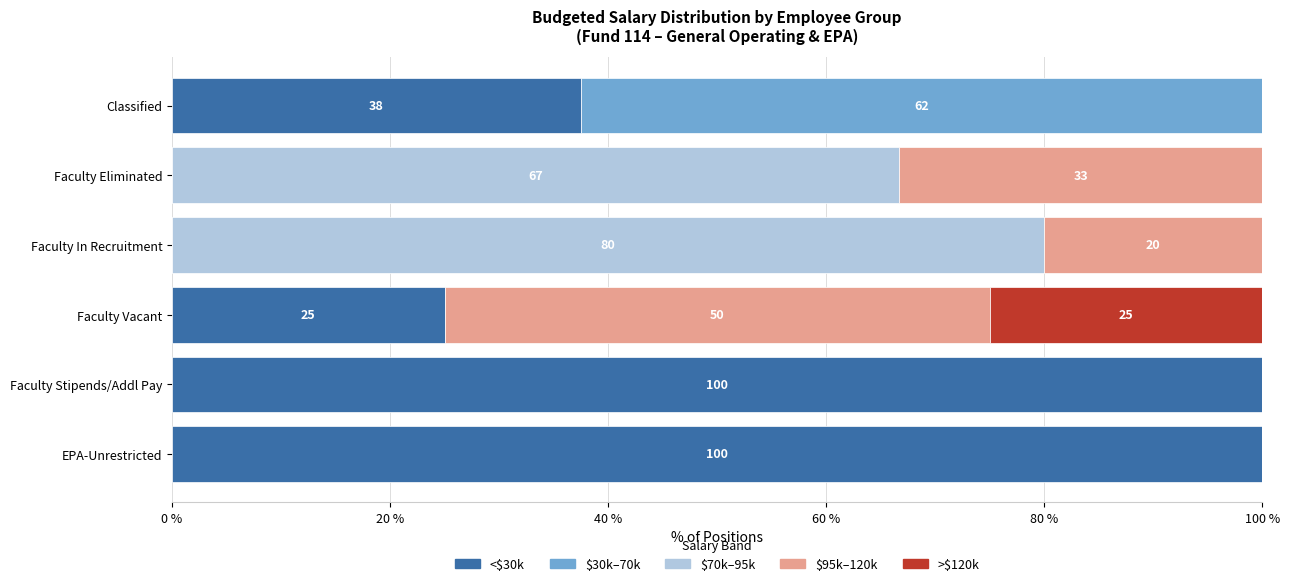

The value of <$30k at Classified is 25.8. True or false?

False